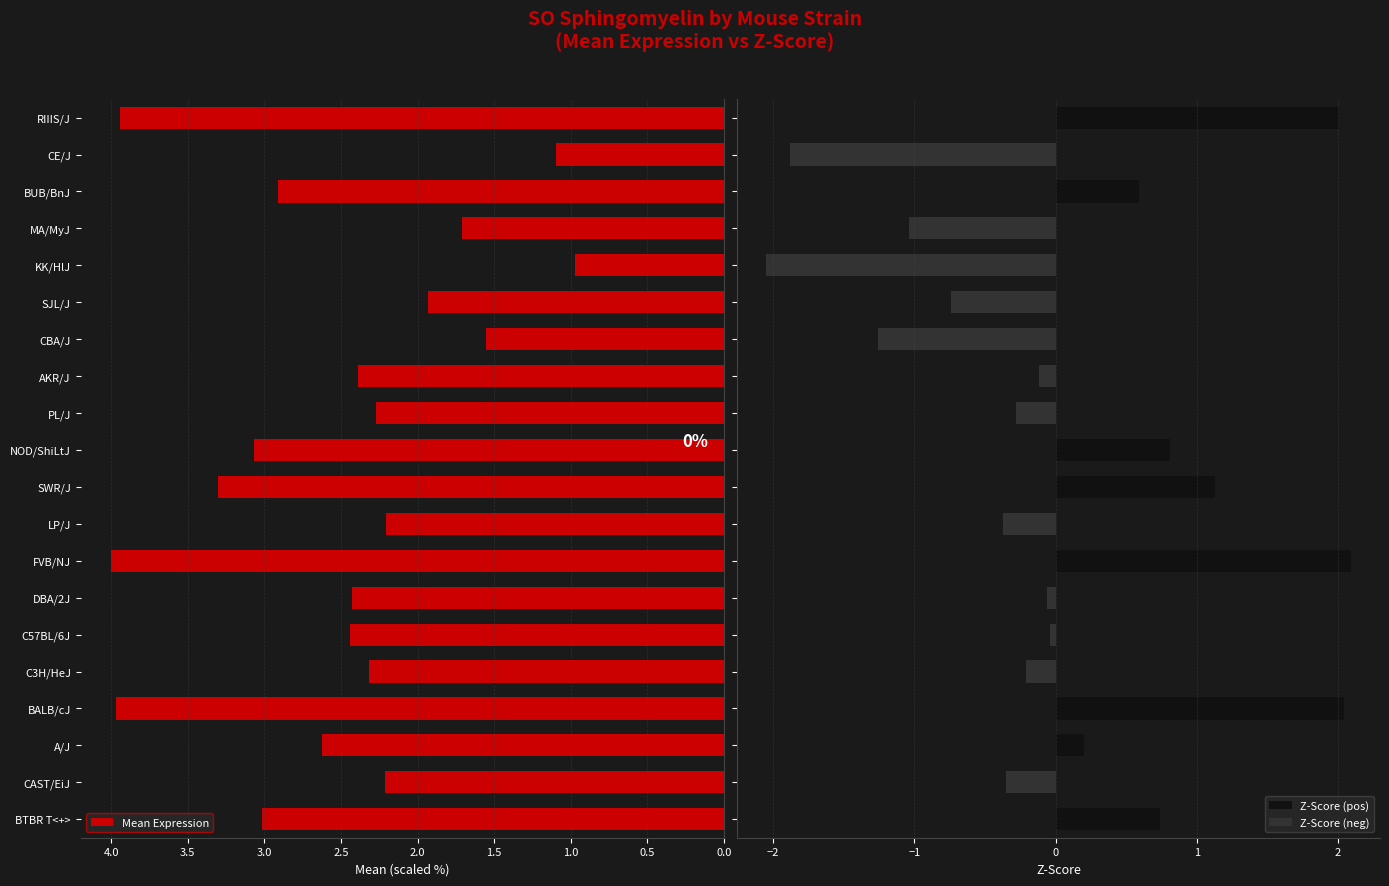

What is the maximum value shown in the chart?

4.0